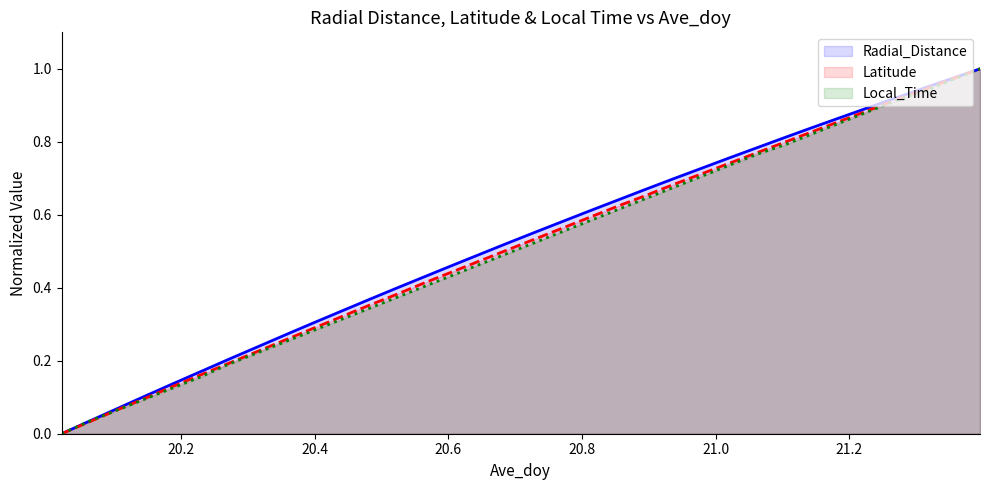

Which category has the highest value in the Latitude series?

21.3958